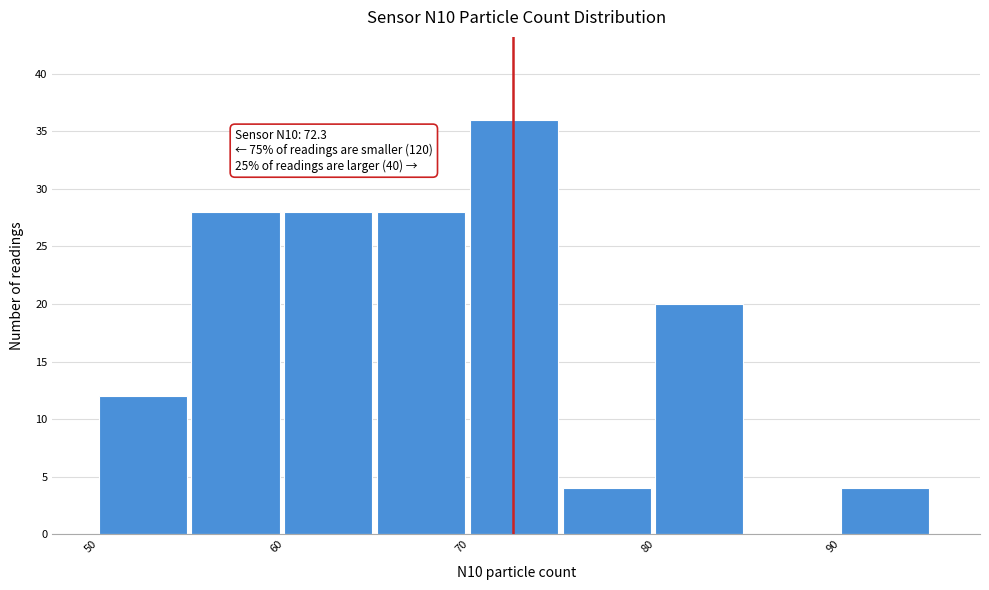

Over which range of the x-axis is the bar tallest?

70 to 75